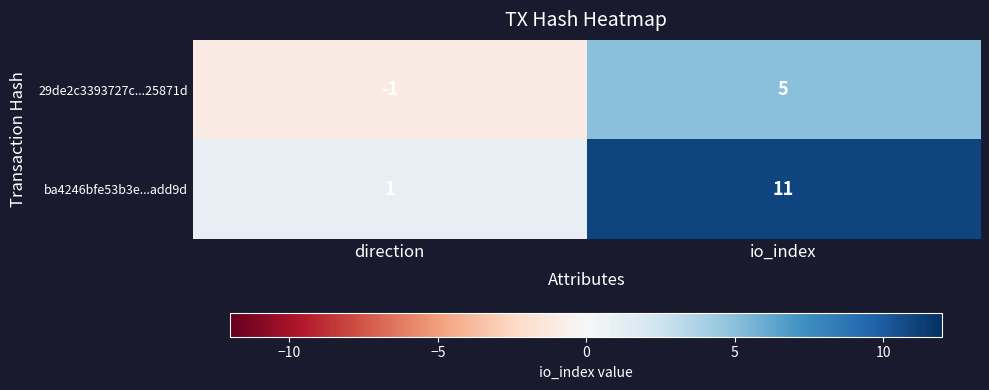

Reading right to left, transcribe all the data shown in this chart.

29de2c3393727c...25871d: io_index=5	direction=-1
ba4246bfe53b3e...add9d: io_index=11	direction=1